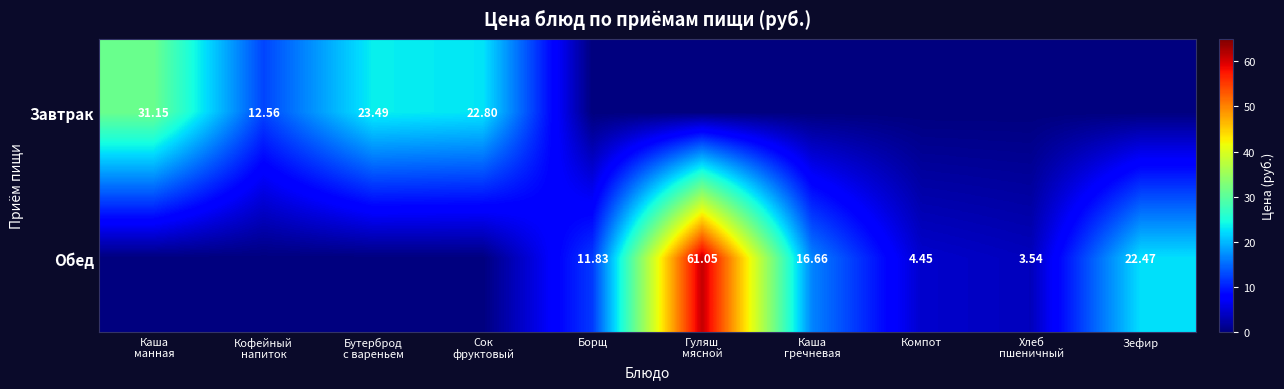

What is the approximate value of Завтрак at Кофейный напиток?

12.6